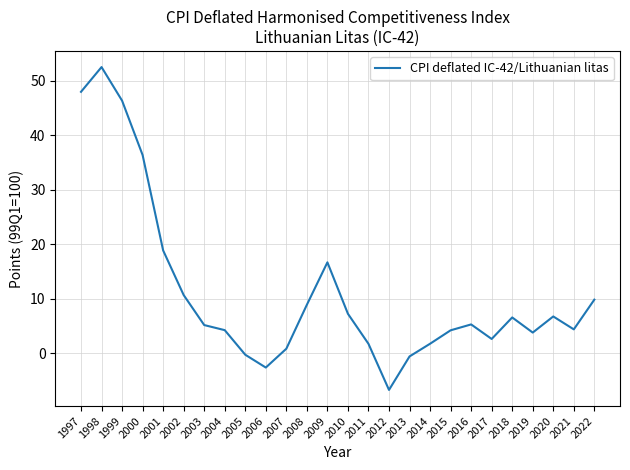

True or false: the data has more than 2 interior local peaks.

True